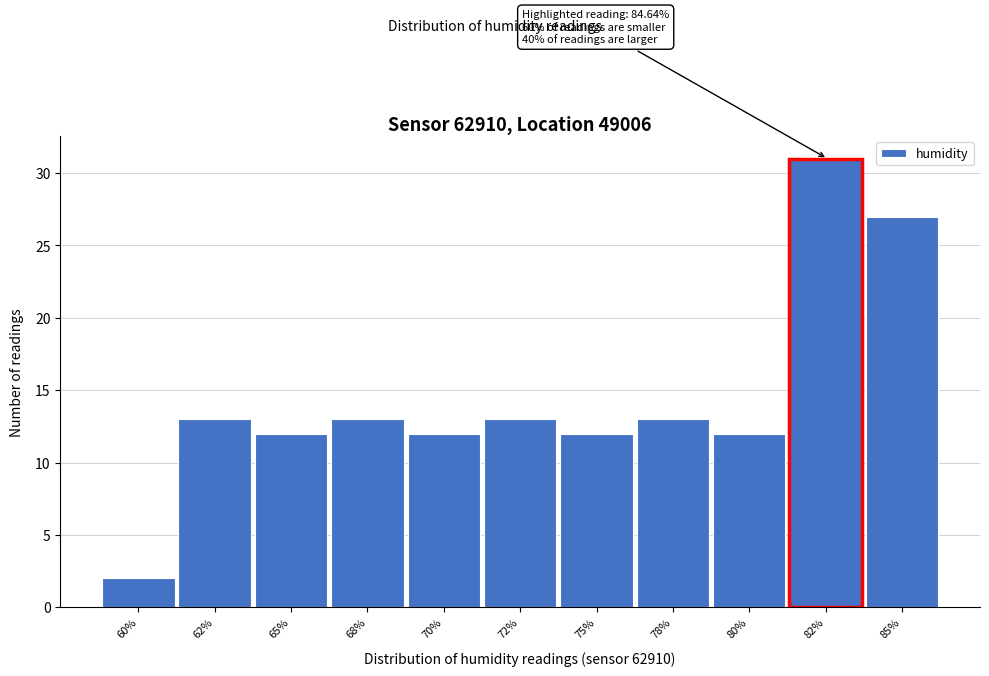

Reading left to right, extract all data points from this chart.

2	13	12	13	12	13	12	13	12	31	27